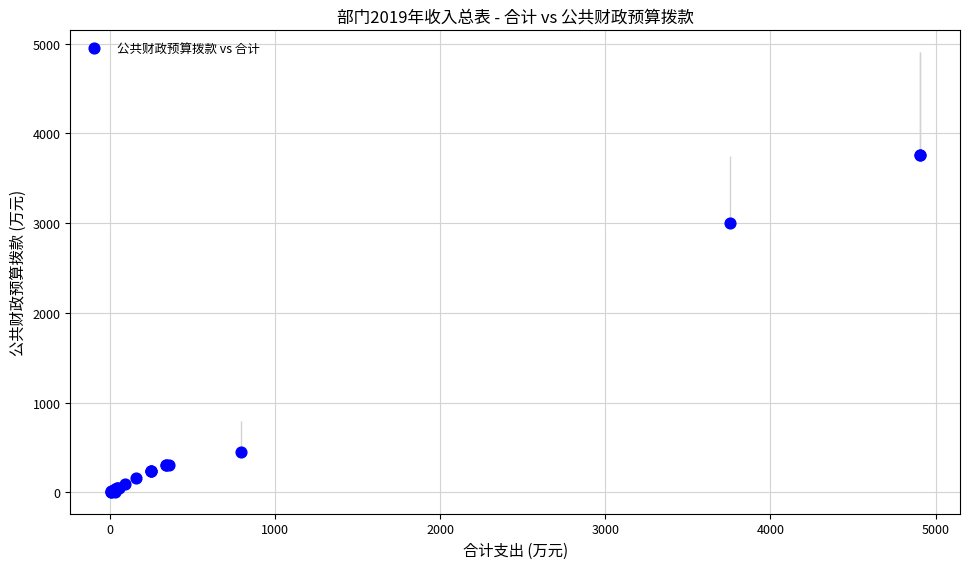

What Y value in the scatter plot is closest to 1880?

3001.8